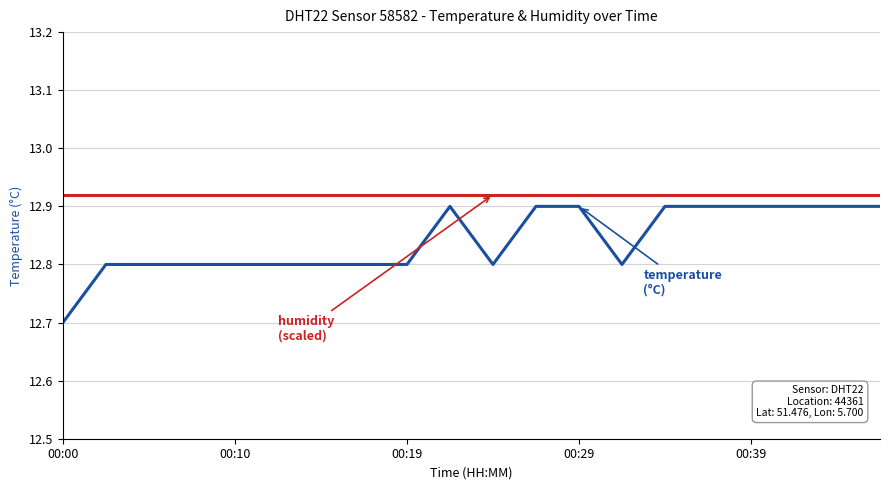

Does the chart display data point markers on the line(s)?

No